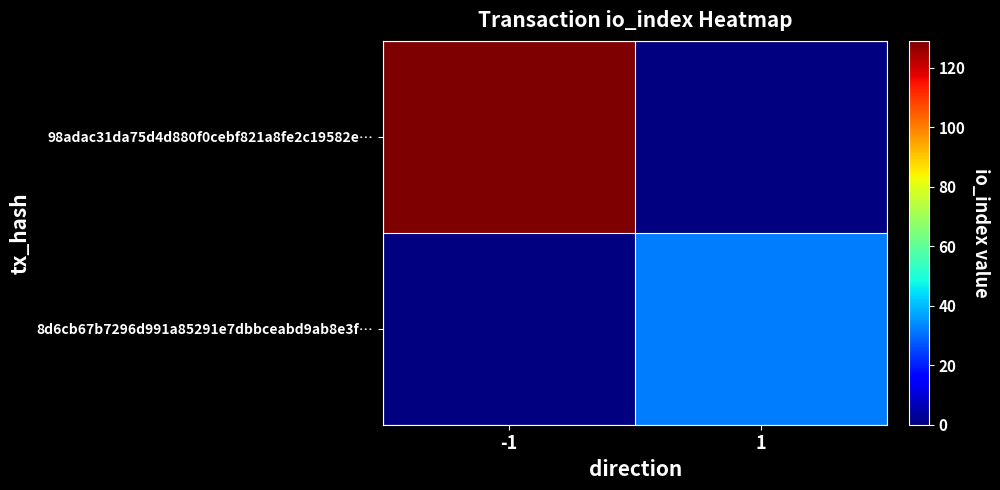

At how many categories does at least one series exceed 88?

1